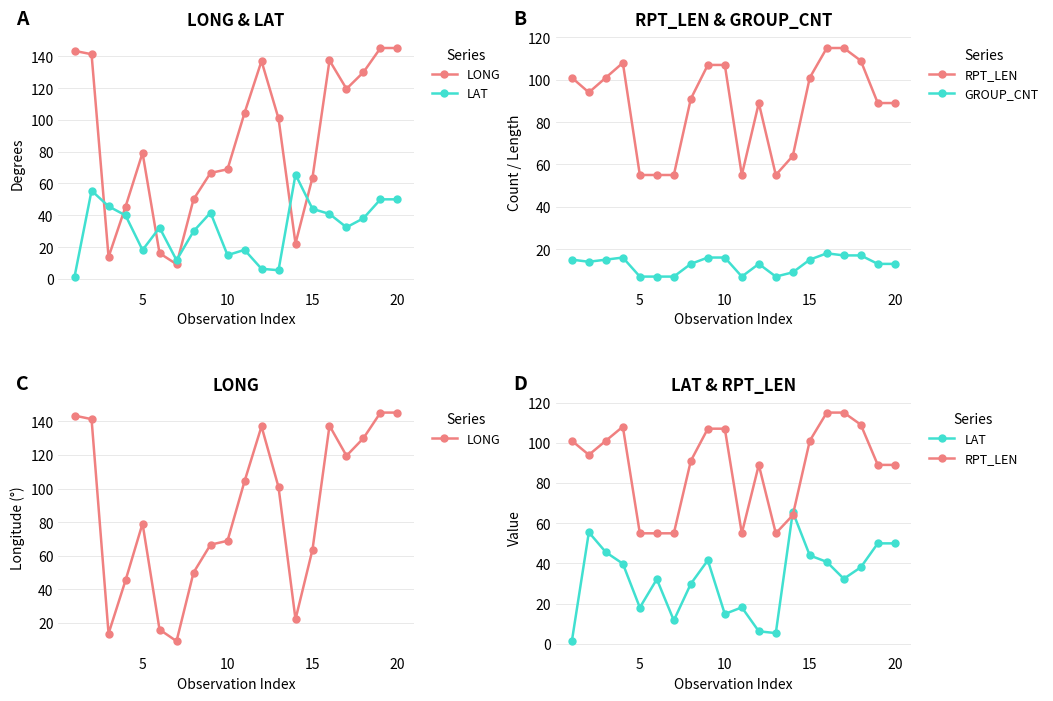

The value of RPT_LEN at 11 is 137.1. True or false?

False